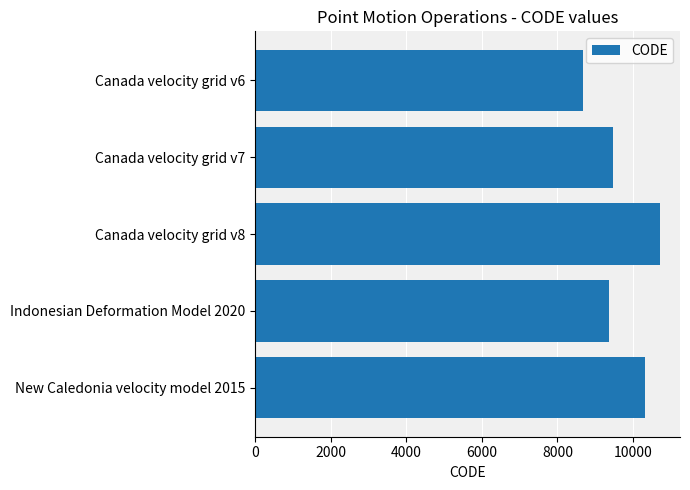

At which label is the value closest to 9691?

Canada velocity grid v7